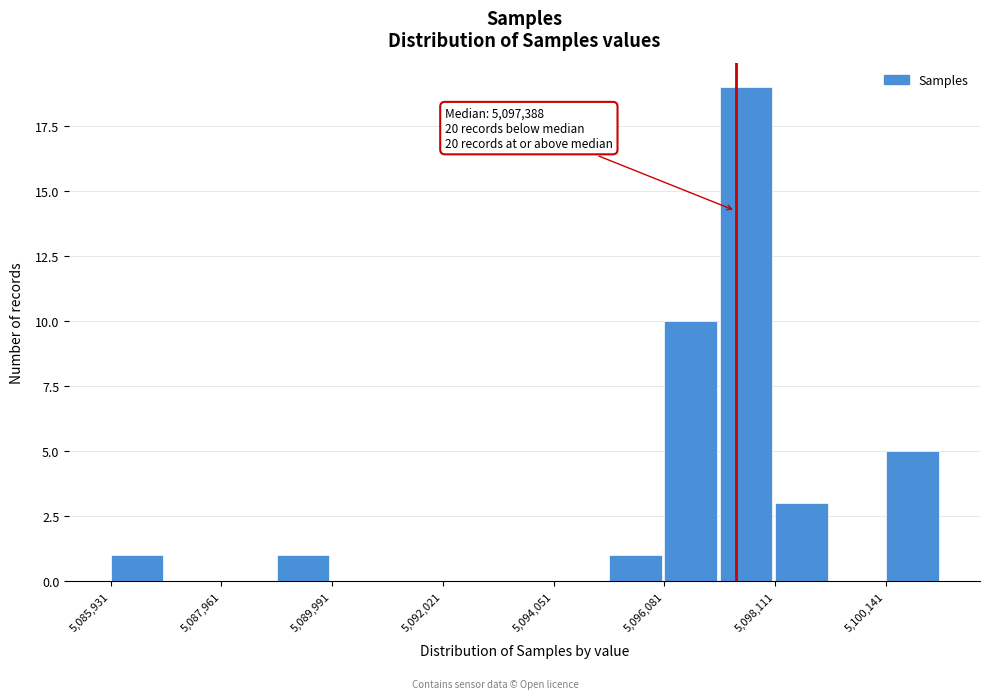

Read against the x-axis, roughly where is the centre of the tallest bar?

5097500